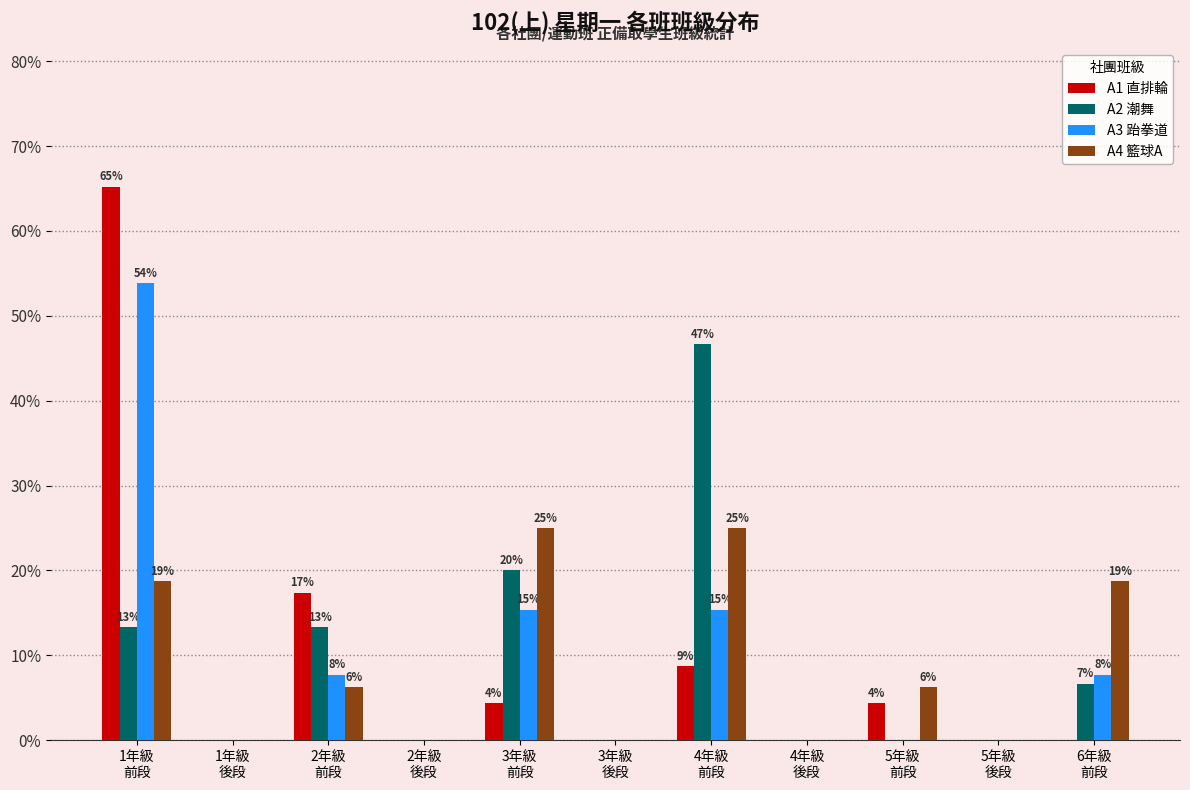

What is the sum of all A1 直排輪 values?

100.0